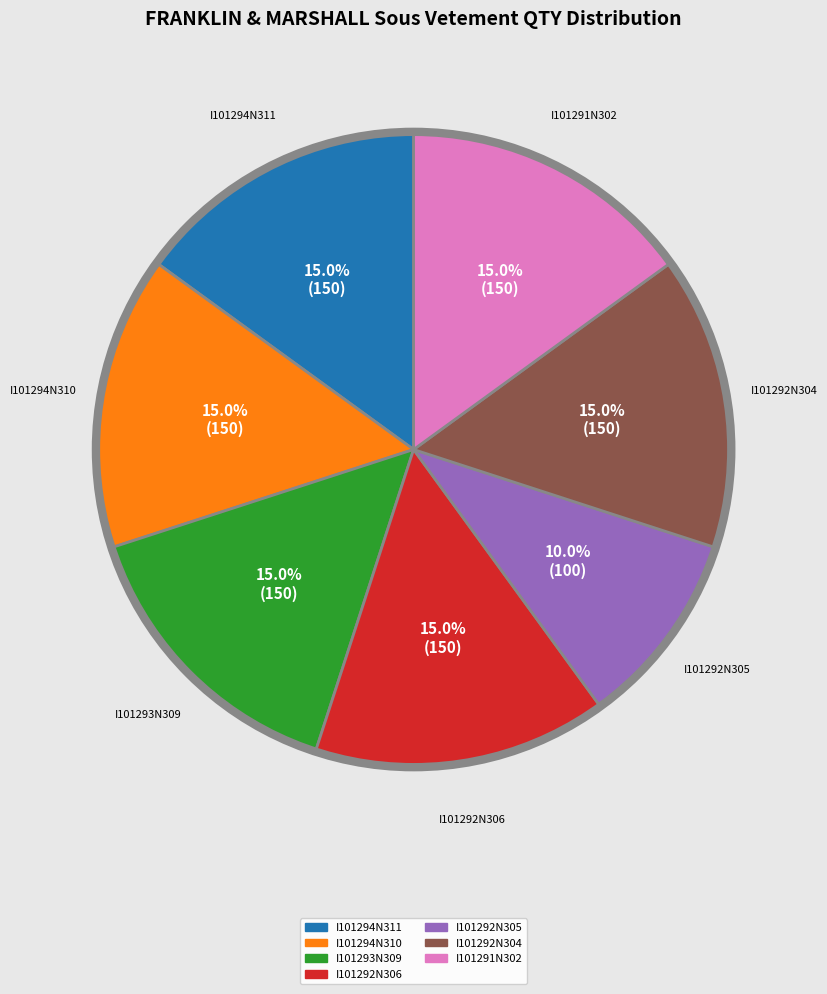

What percentage is NOT represented by I101292N304?

85.0%